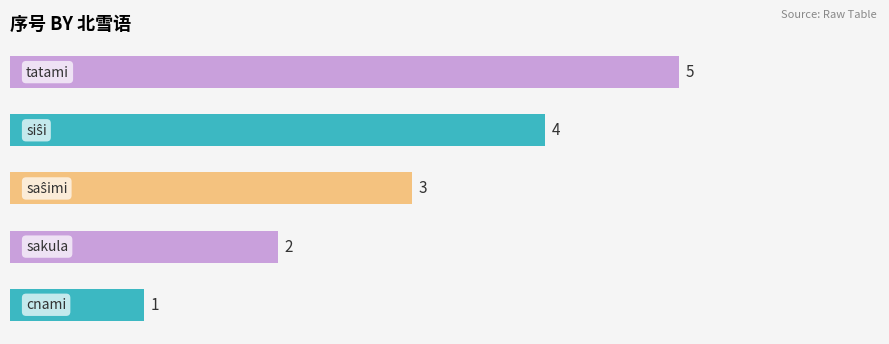

What is the maximum value shown in the chart?

5